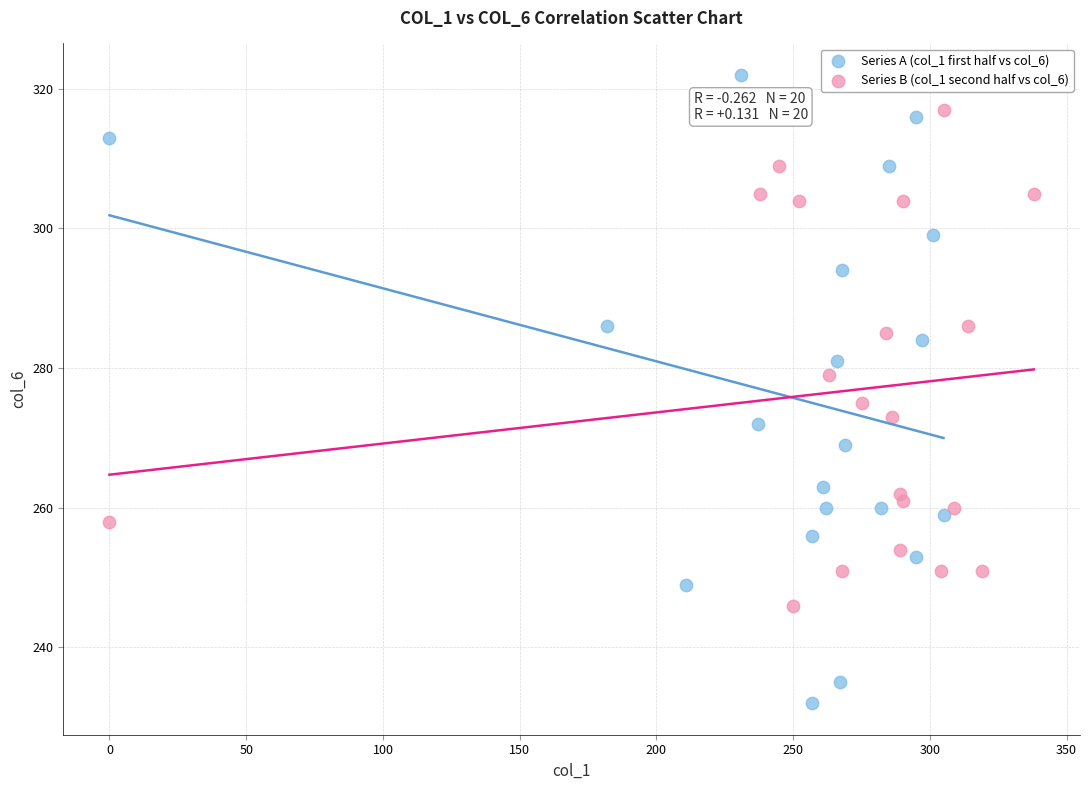

Which series reaches the maximum Y coordinate?

Series A (col_1 first half vs col_6)